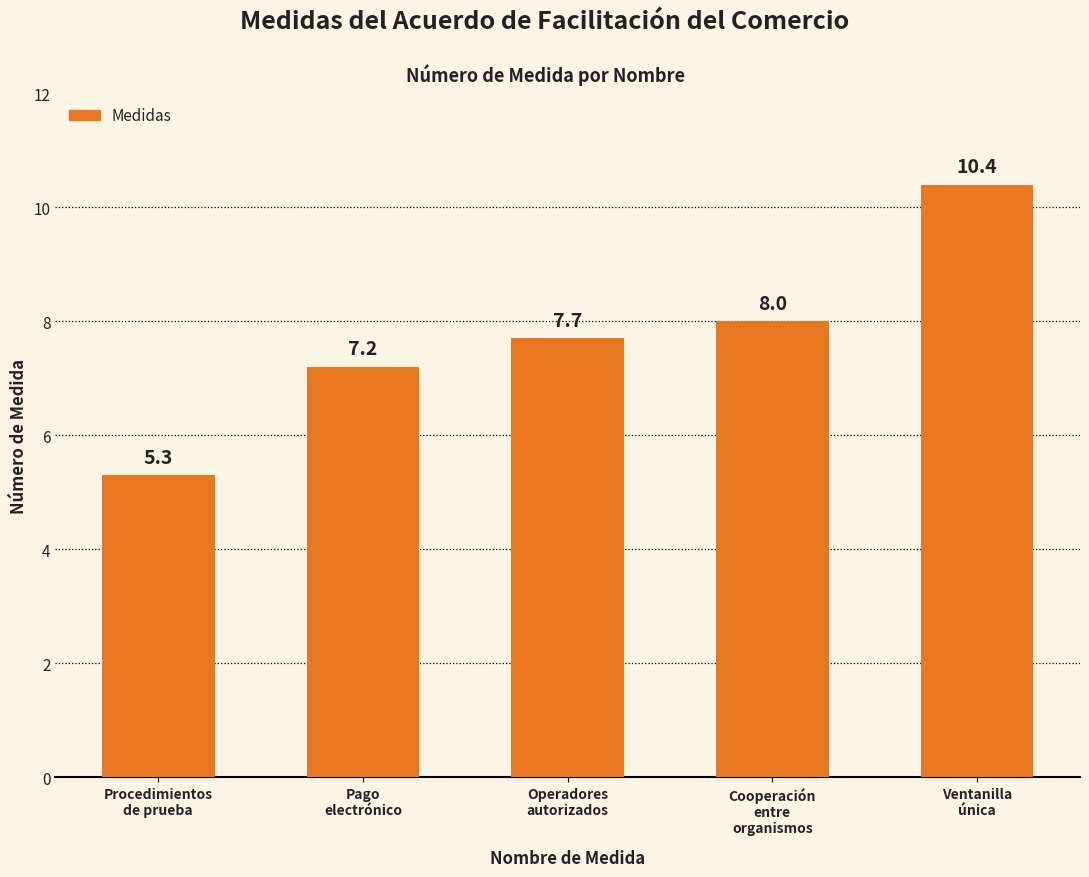

How many bars are there in total?

5